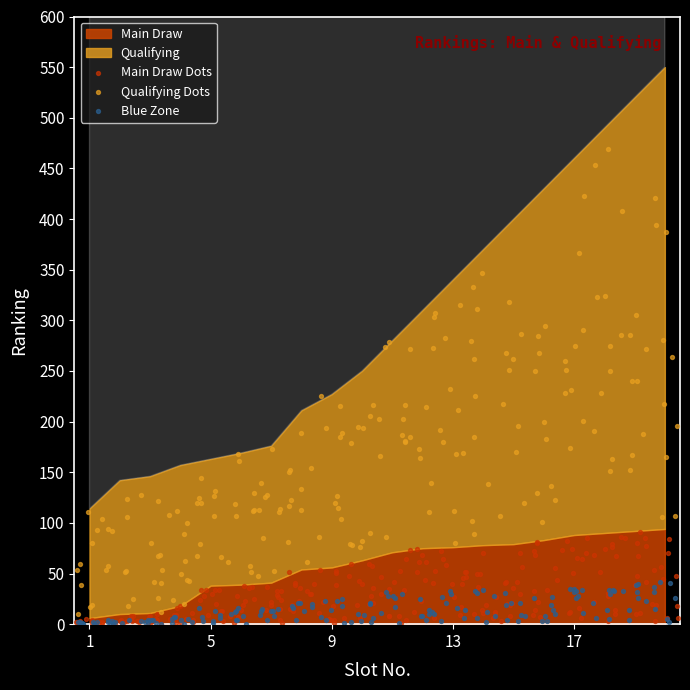

Which series has the largest total across all categories?

Qualifying